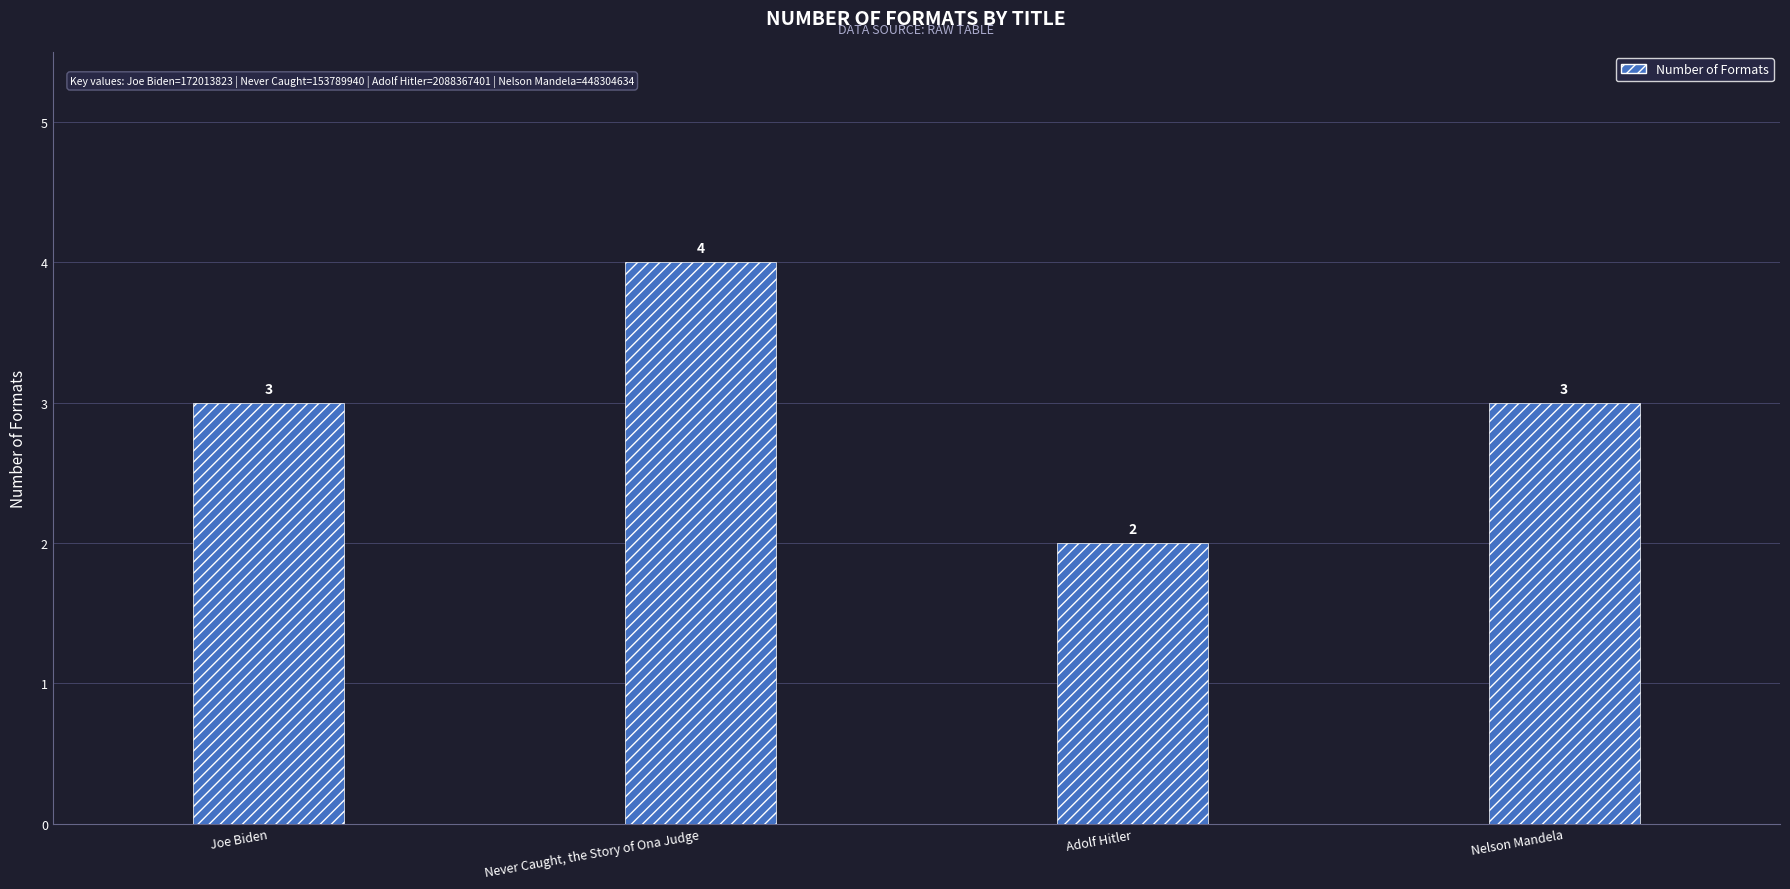

What is the value of the 2nd bar from the left?

4